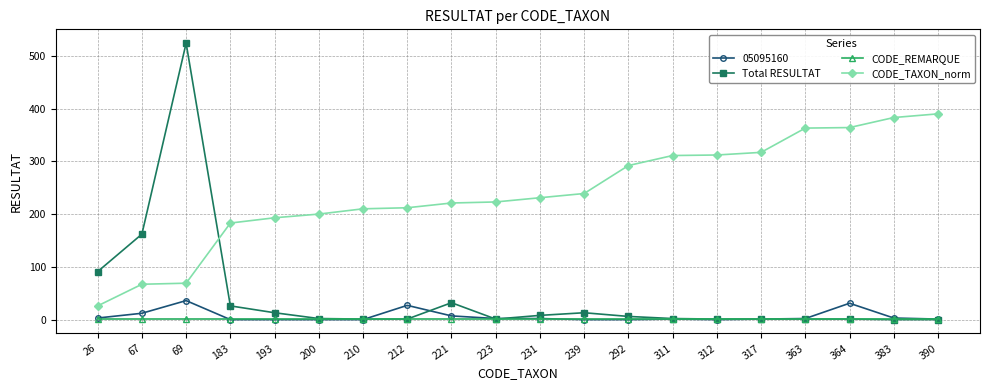

What is the highest value of the Total RESULTAT series?

524